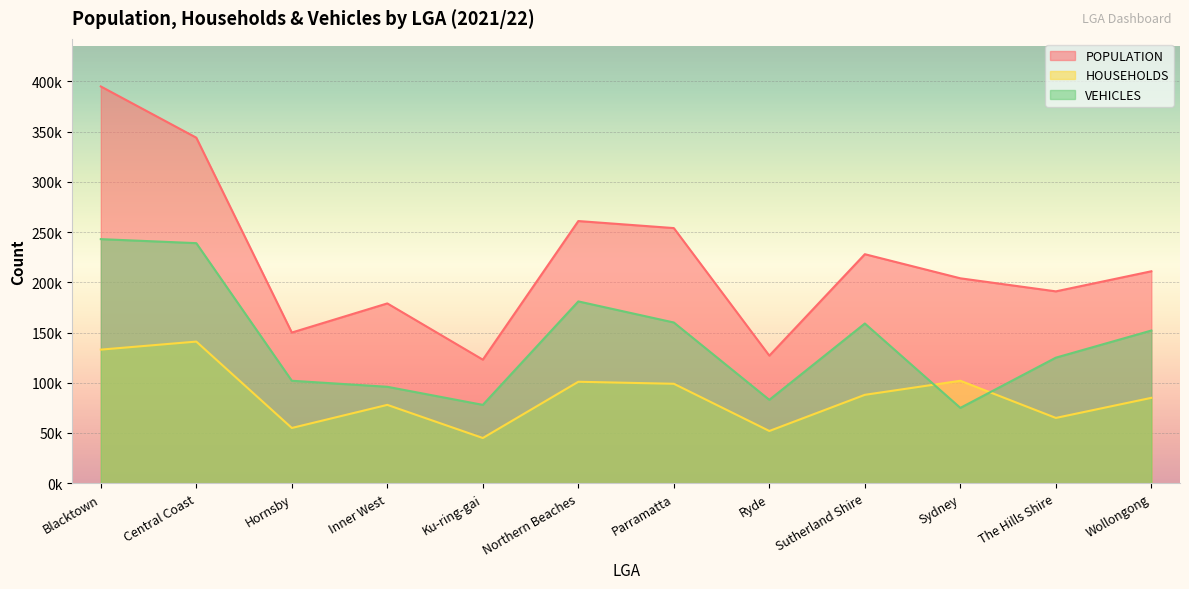

What is the value of the VEHICLES point at the 8th from the left?

83000